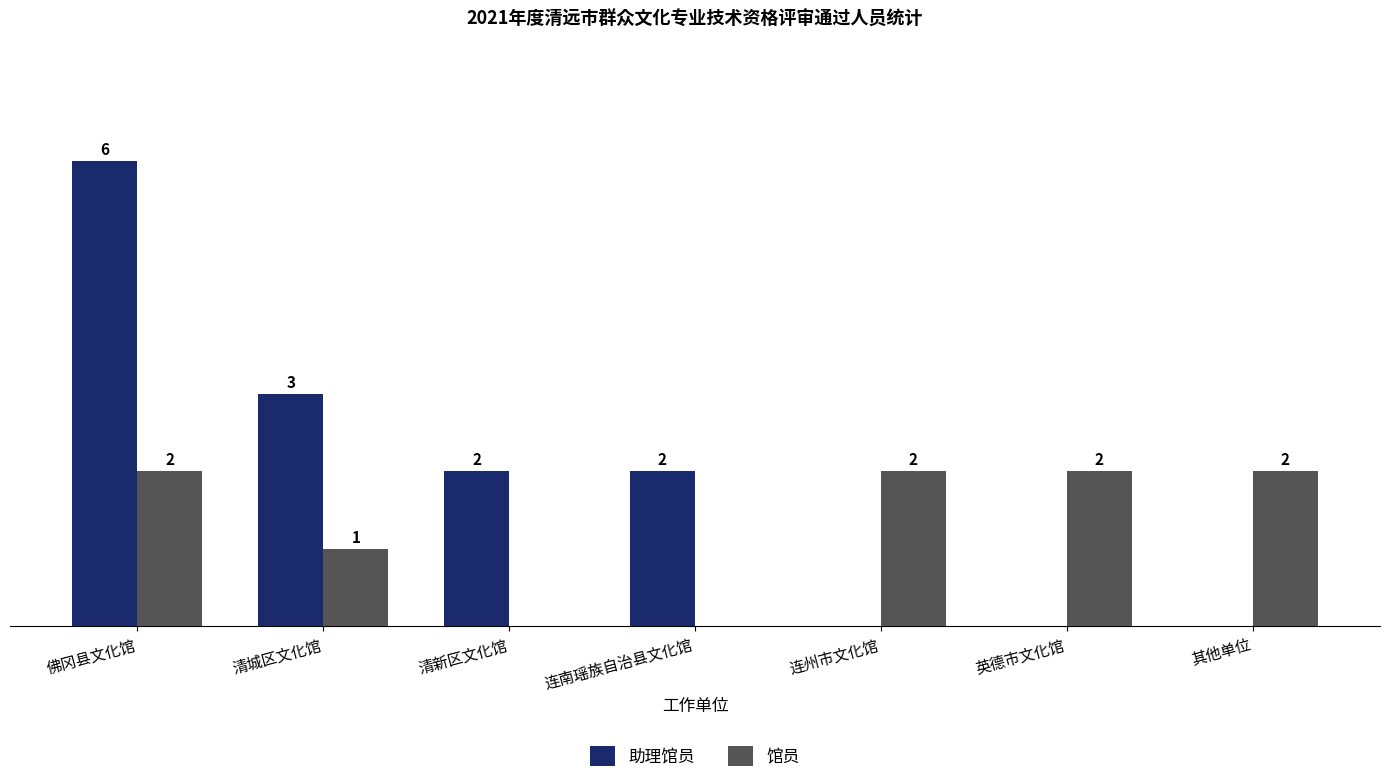

Which label corresponds to the largest value in the chart?

佛冈县文化馆